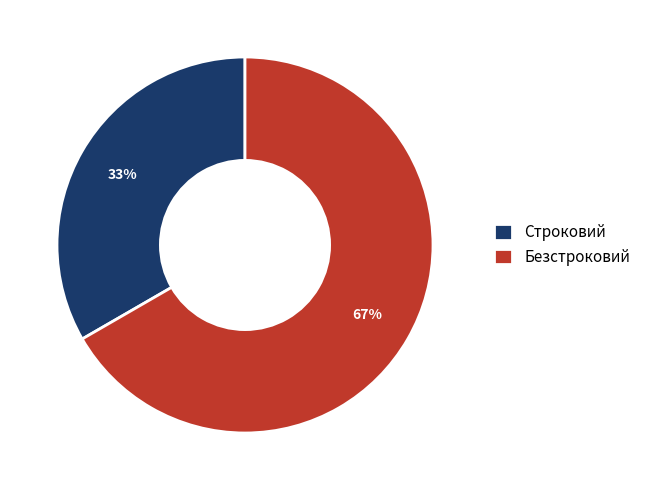

Is the sum of Строковий and Безстроковий greater than half?

Yes